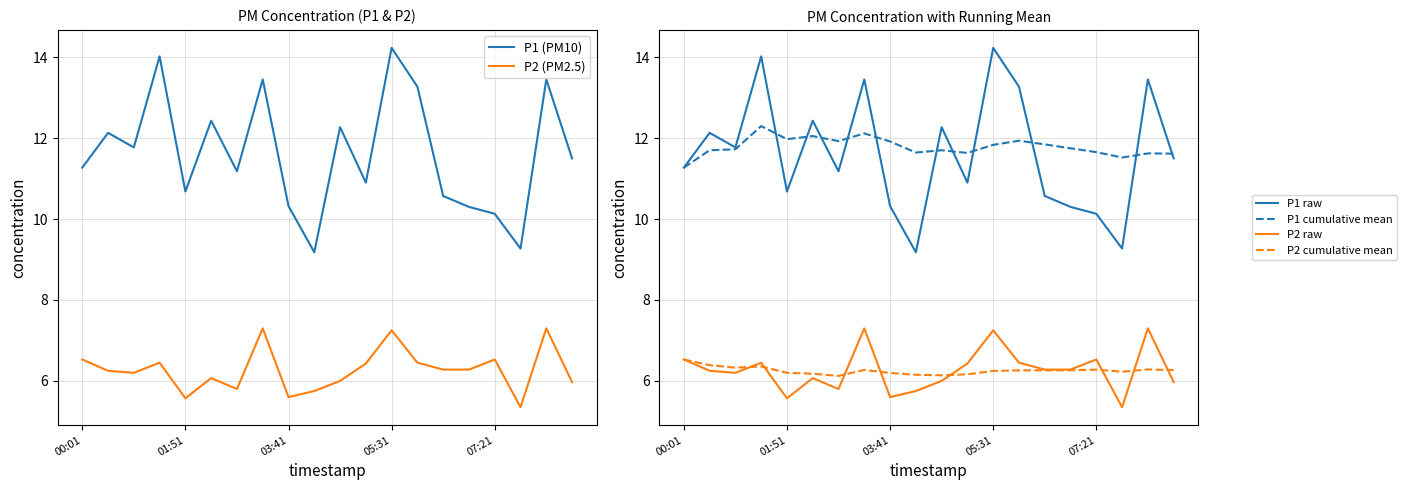

The P2 cumulative mean series shows 4.4 at 05:31. True or false?

False